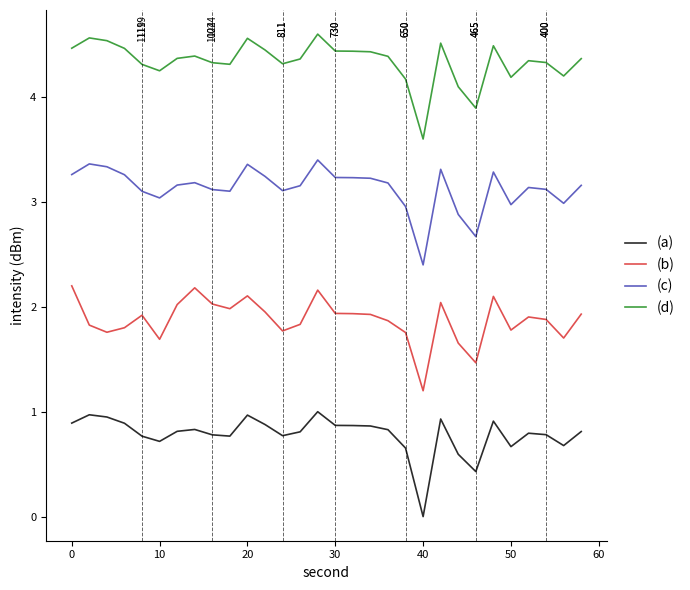

Which series has the largest total across all categories?

(d)